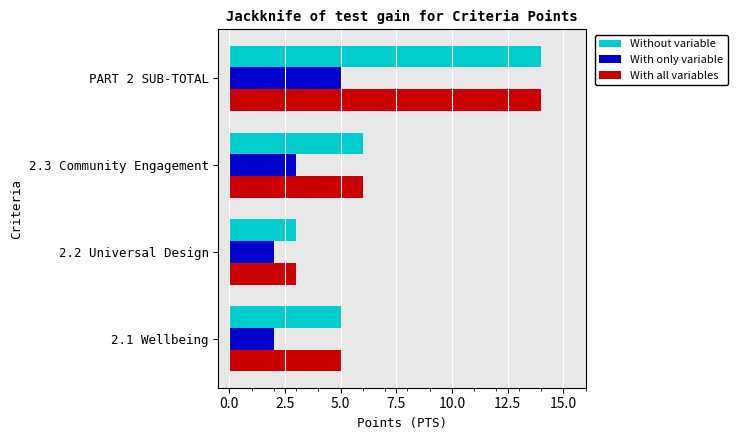

What is the sum of all With only variable values?

12